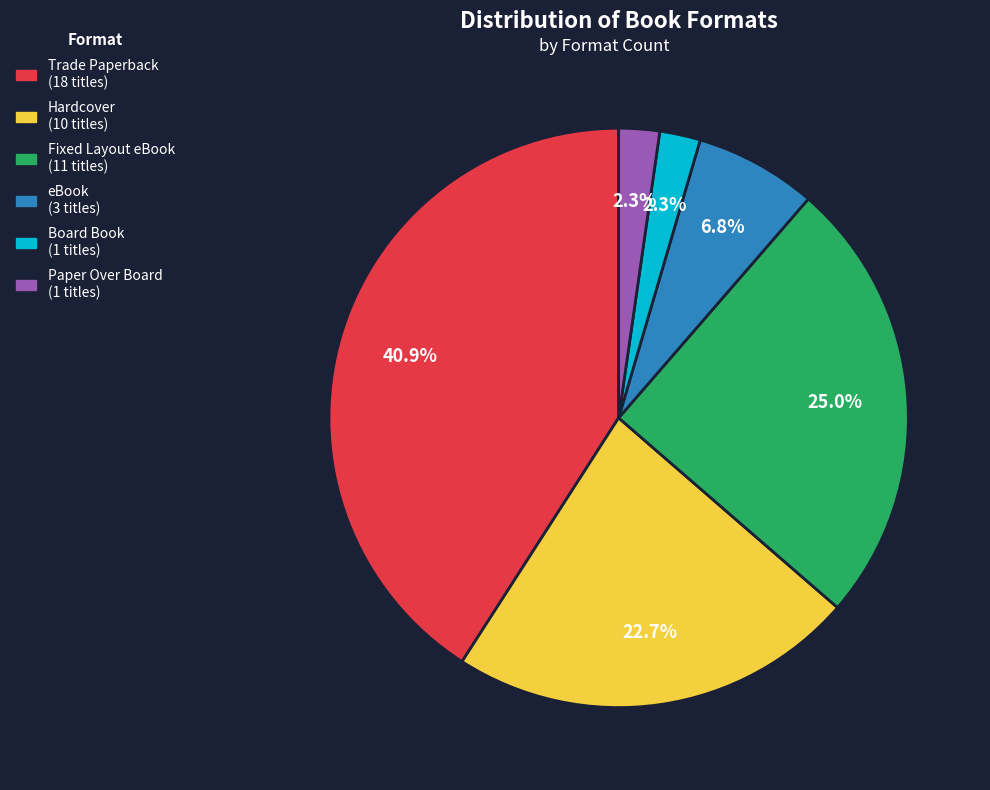

Does eBook account for over 50% of the chart?

No